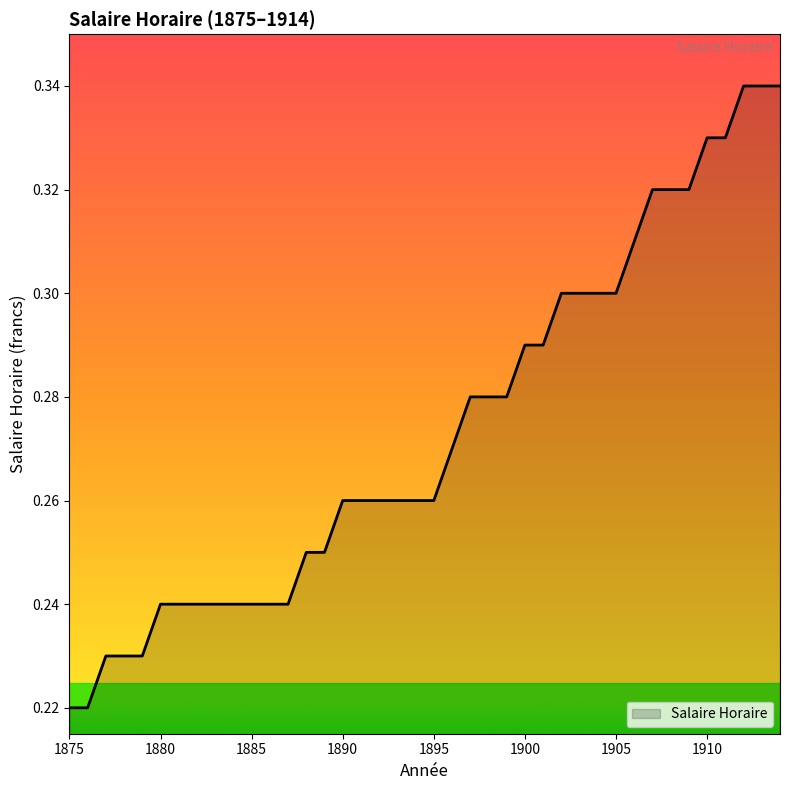

How many lines are shown in the chart?

1